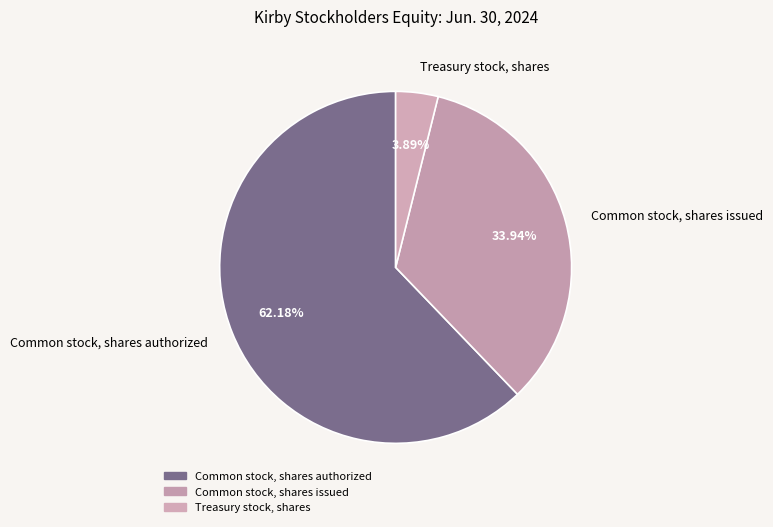

Is the sum of Common stock, shares issued and Common stock, shares authorized greater than half?

Yes